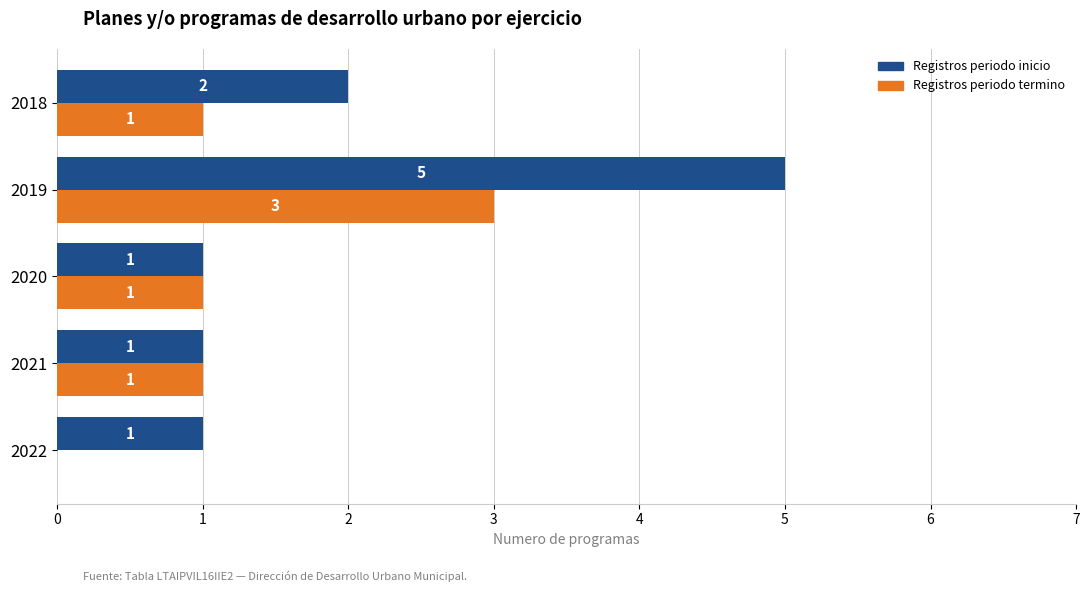

The Registros periodo termino series shows 2 at 2020. True or false?

False